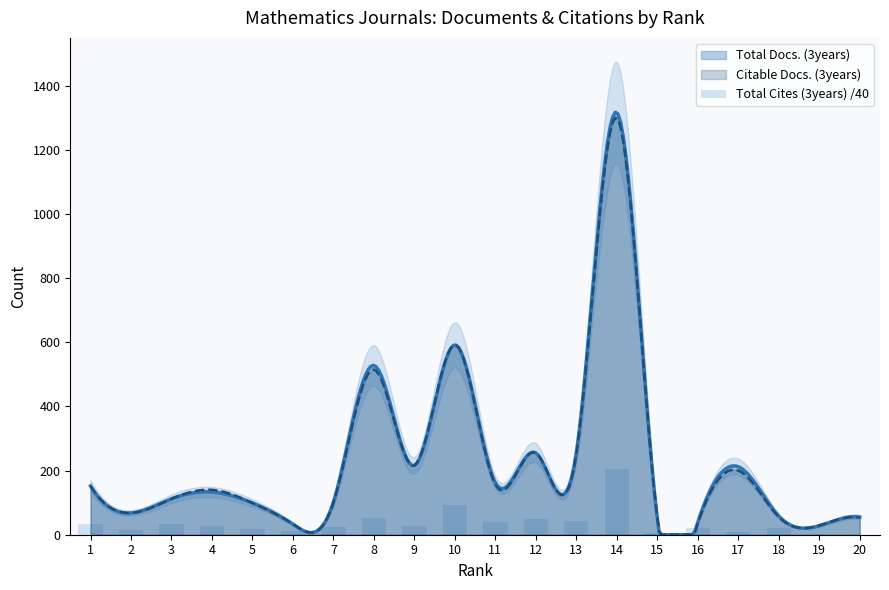

How many bars are there in total?

20